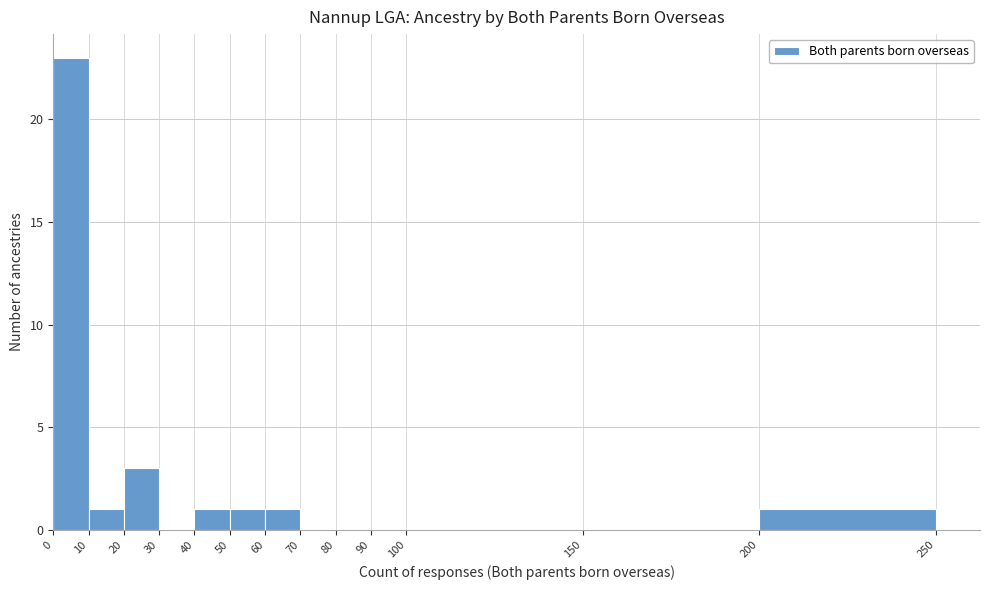

Reading left to right, list every bar in this chart as the range it spans on the x-axis followed by its height. The values are not printed on the chart, so give them approximately, as read against the axis.

0 to 10: 23
10 to 20: 1
20 to 30: 3
30 to 40: 0
40 to 50: 1
50 to 60: 1
60 to 70: 1
70 to 80: 0
80 to 90: 0
90 to 100: 0
100 to 150: 0
150 to 200: 0
200 to 250: 1